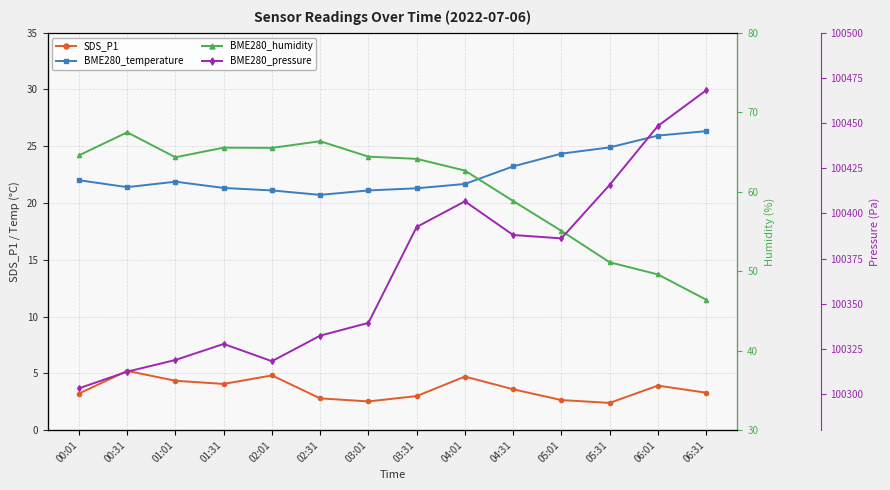

Reading left to right, list all the values displayed in this chart.

SDS_P1: 00:01=3.2	00:31=5.2	01:01=4.3	01:31=4.1	02:01=4.8	02:31=2.8	03:01=2.5	03:31=3.0	04:01=4.7	04:31=3.6	05:01=2.6	05:31=2.4	06:01=3.9	06:31=3.3
BME280_temperature: 00:01=22.0	00:31=21.4	01:01=21.9	01:31=21.3	02:01=21.1	02:31=20.7	03:01=21.1	03:31=21.3	04:01=21.7	04:31=23.2	05:01=24.4	05:31=24.9	06:01=25.9	06:31=26.3
BME280_humidity: 00:01=64.6	00:31=67.5	01:01=64.3	01:31=65.5	02:01=65.5	02:31=66.3	03:01=64.4	03:31=64.1	04:01=62.7	04:31=58.8	05:01=55.1	05:31=51.1	06:01=49.6	06:31=46.4
BME280_pressure: 00:01=100303.2	00:31=100312.4	01:01=100318.8	01:31=100327.7	02:01=100318.2	02:31=100332.3	03:01=100339.4	03:31=100392.5	04:01=100406.7	04:31=100388.0	05:01=100386.2	05:31=100415.8	06:01=100448.4	06:31=100468.1